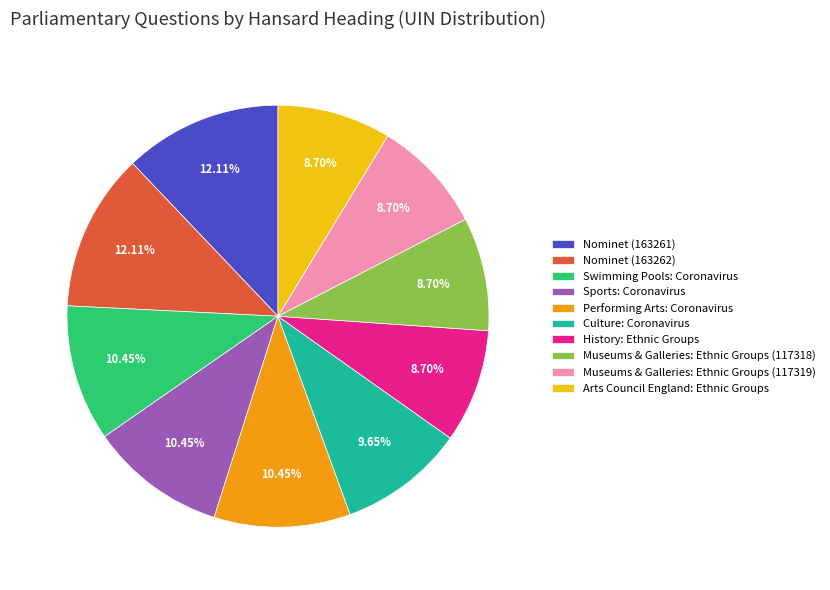

Which has a higher value, Museums & Galleries: Ethnic Groups (117318) or Swimming Pools: Coronavirus?

Swimming Pools: Coronavirus